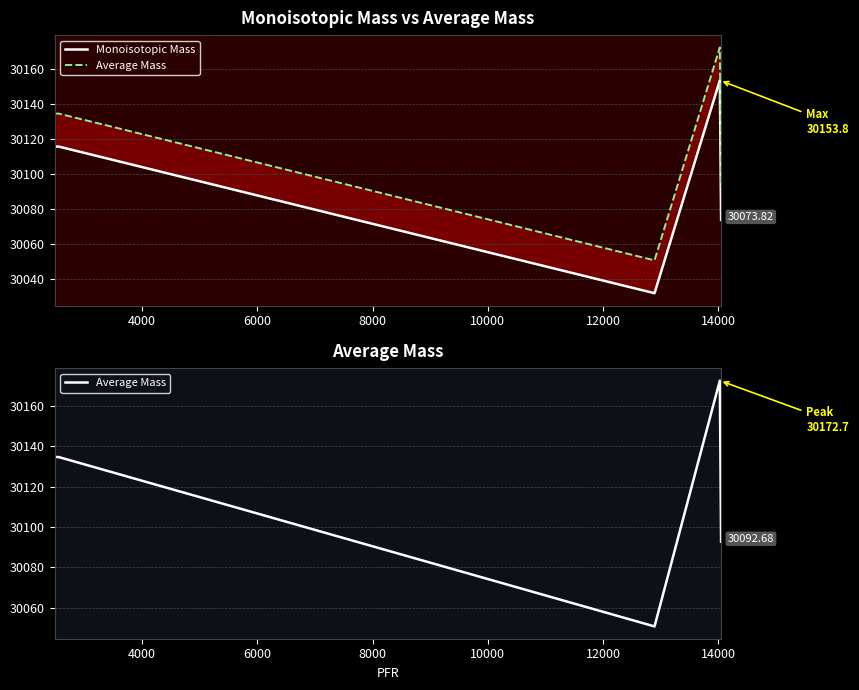

True or false: Average Mass and Monoisotopic Mass cross at least once.

False